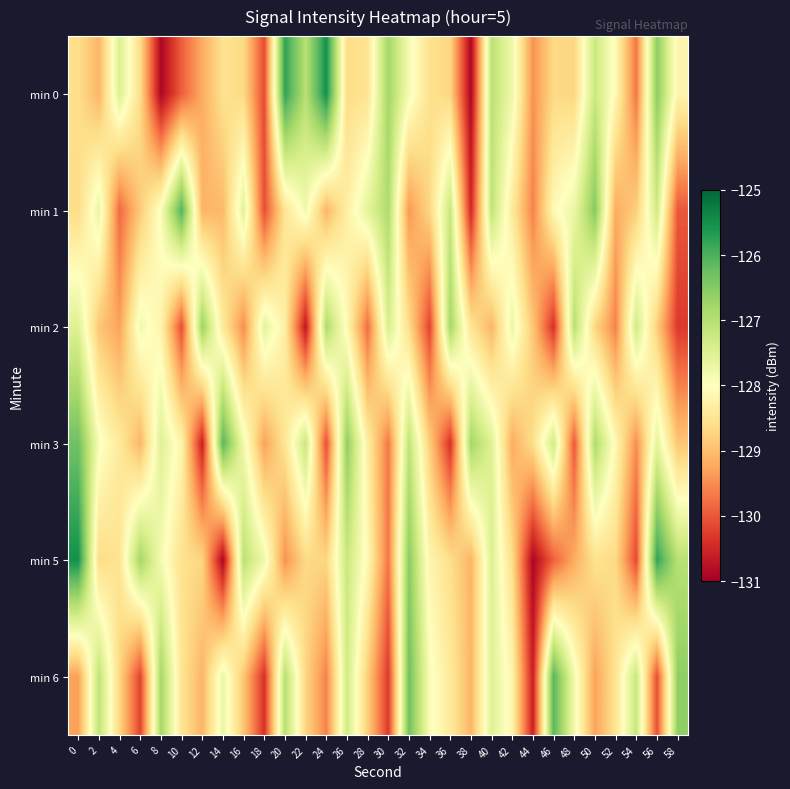

What is the difference between the highest and lowest values at 8?

4.1